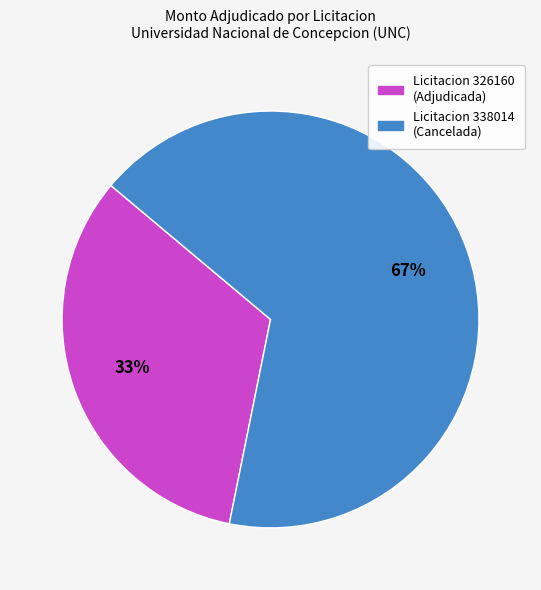

Count the number of slices in the pie.

2